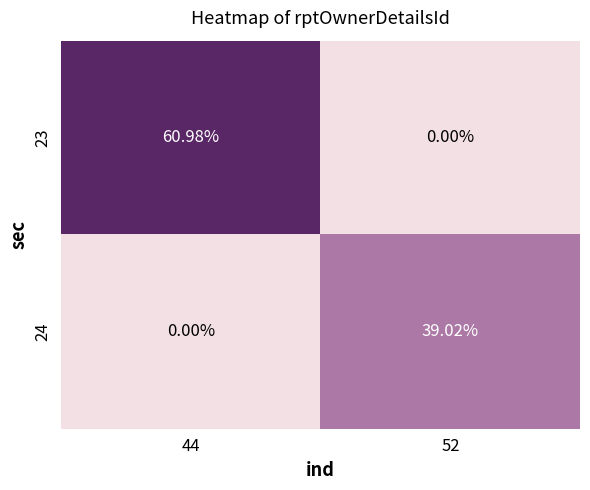

Between 52 and 44, which is larger?

44